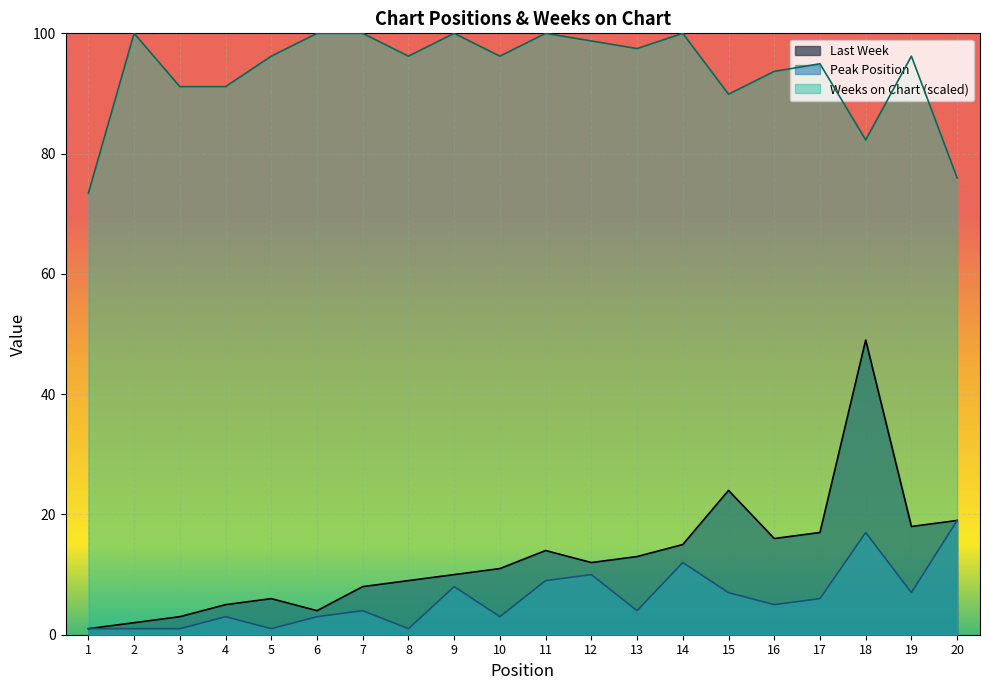

Reading left to right, what are all the values shown in this chart?

Last Week: 1=1.0	2=2.0	3=3.0	4=5.0	5=6.0	6=4.0	7=8.0	8=9.0	9=10.0	10=11.0	11=14.0	12=12.0	13=13.0	14=15.0	15=24.0	16=16.0	17=17.0	18=49.0	19=18.0	20=19.0
Peak Position: 1=1.0	2=1.0	3=1.0	4=3.0	5=1.0	6=3.0	7=4.0	8=1.0	9=8.0	10=3.0	11=9.0	12=10.0	13=4.0	14=12.0	15=7.0	16=5.0	17=6.0	18=17.0	19=7.0	20=19.0
Weeks on Chart: 1=73.4	2=100.0	3=91.1	4=91.1	5=96.2	6=100.0	7=100.0	8=96.2	9=100.0	10=96.2	11=100.0	12=98.7	13=97.5	14=100.0	15=89.9	16=93.7	17=94.9	18=82.3	19=96.2	20=75.9